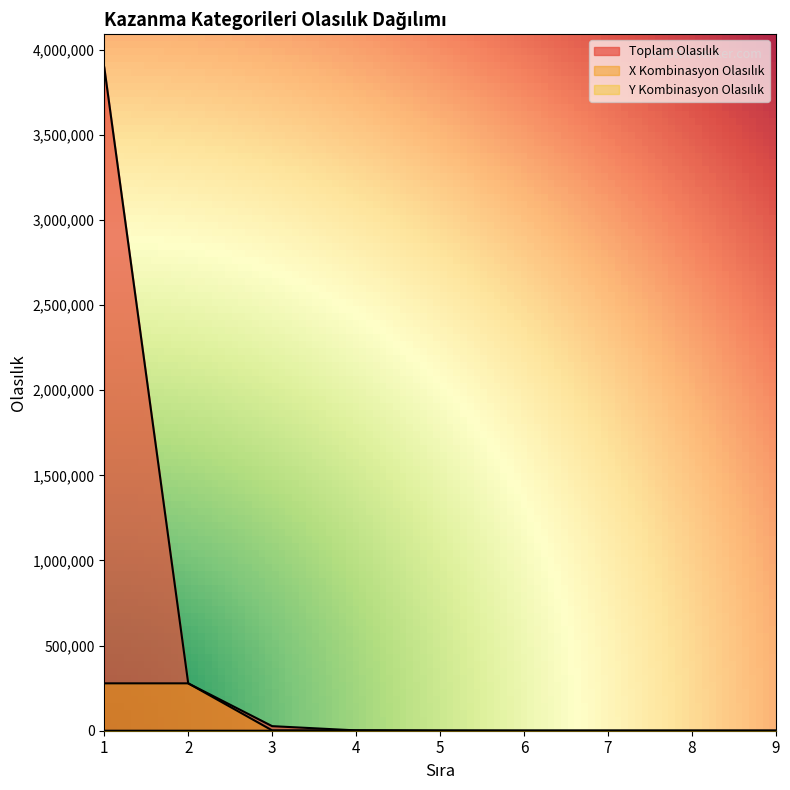

Is it true that Y Kombinasyon Olasılık equals 9.2 at 3?

False